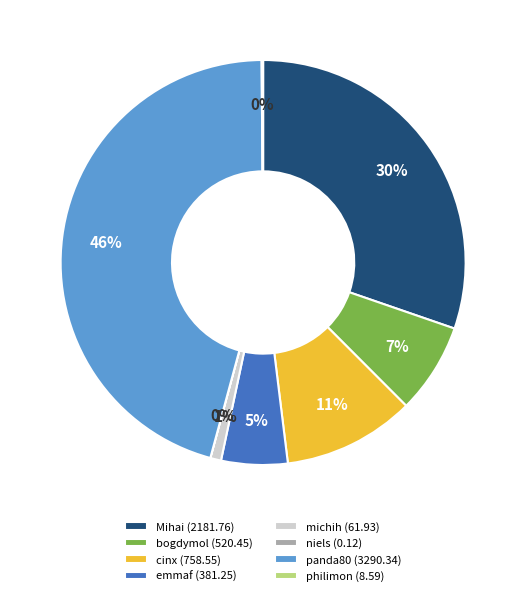

Does michih account for over 50% of the chart?

No